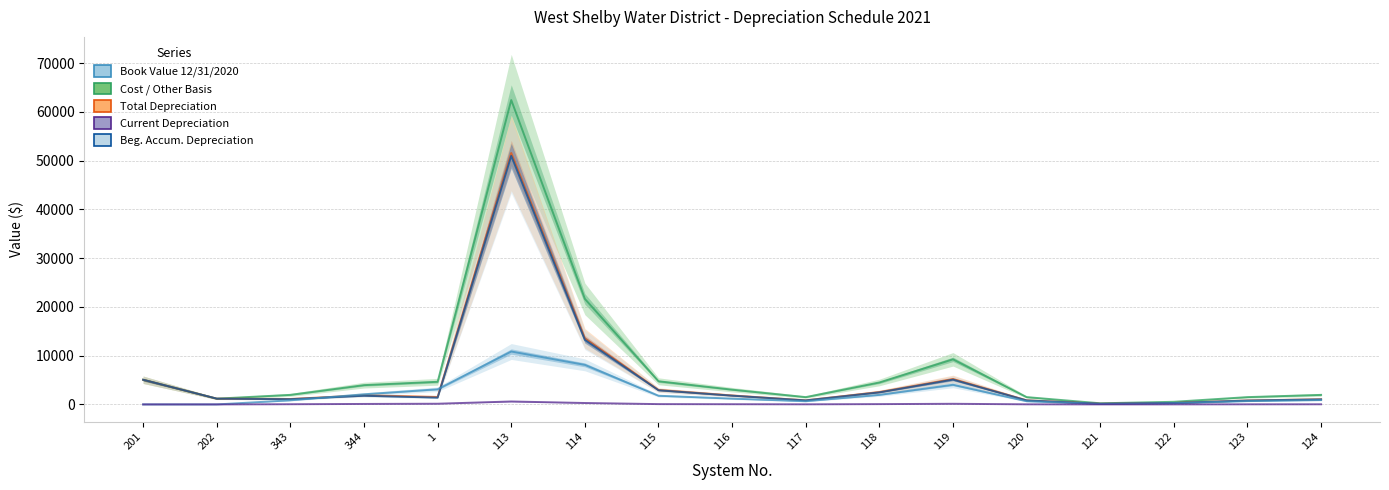

Is the value of Beg. Accum. Depreciation at 117 greater than the value of Total Depreciation at 122?

Yes